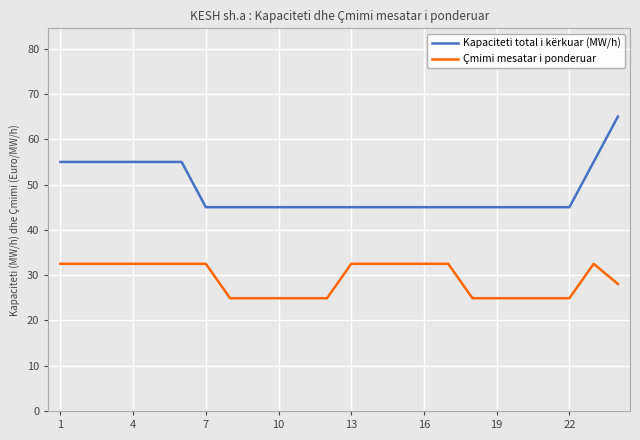

What is the difference between the maximum and minimum values in the Çmimi mesatar i ponderuar series?

7.6